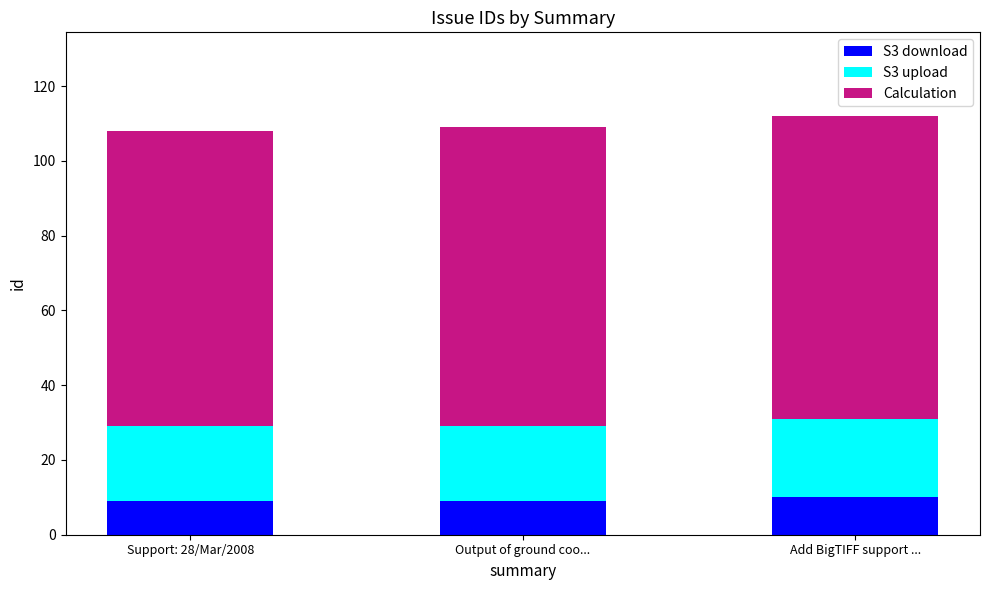

What is the lowest value of the S3 download series?

9